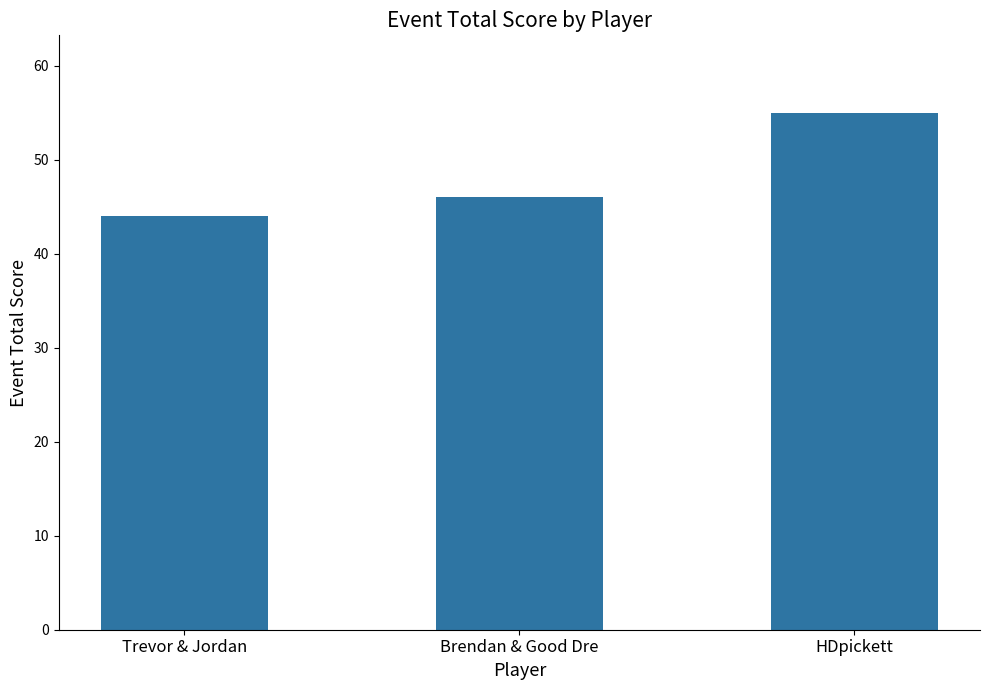

Does the chart contain any negative values?

No